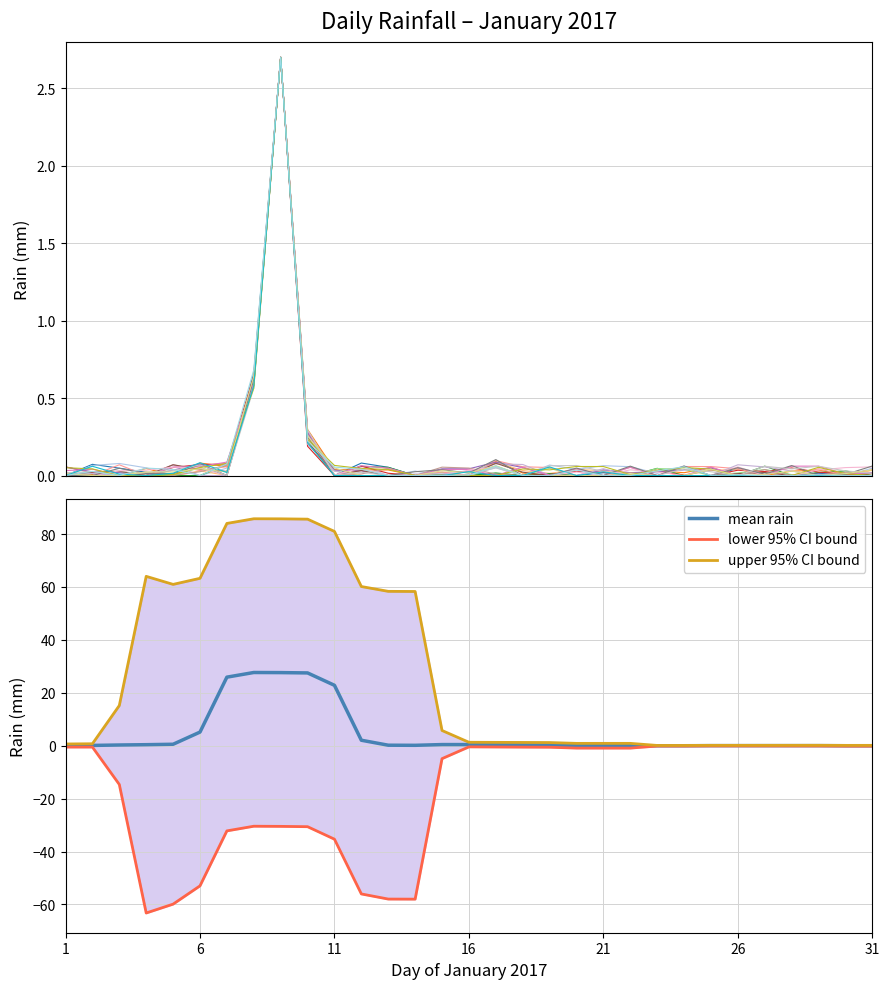

How many points are higher than both their immediate neighbors (excluding endpoints)?

7